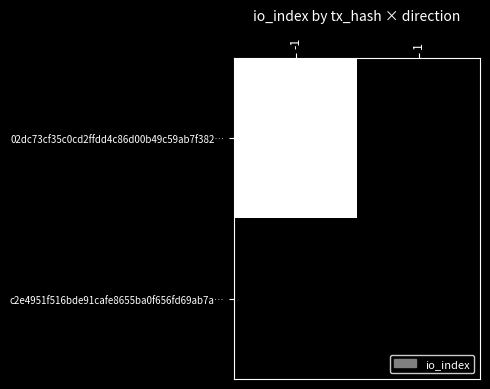

At which category does the chart reach its peak across all series?

-1